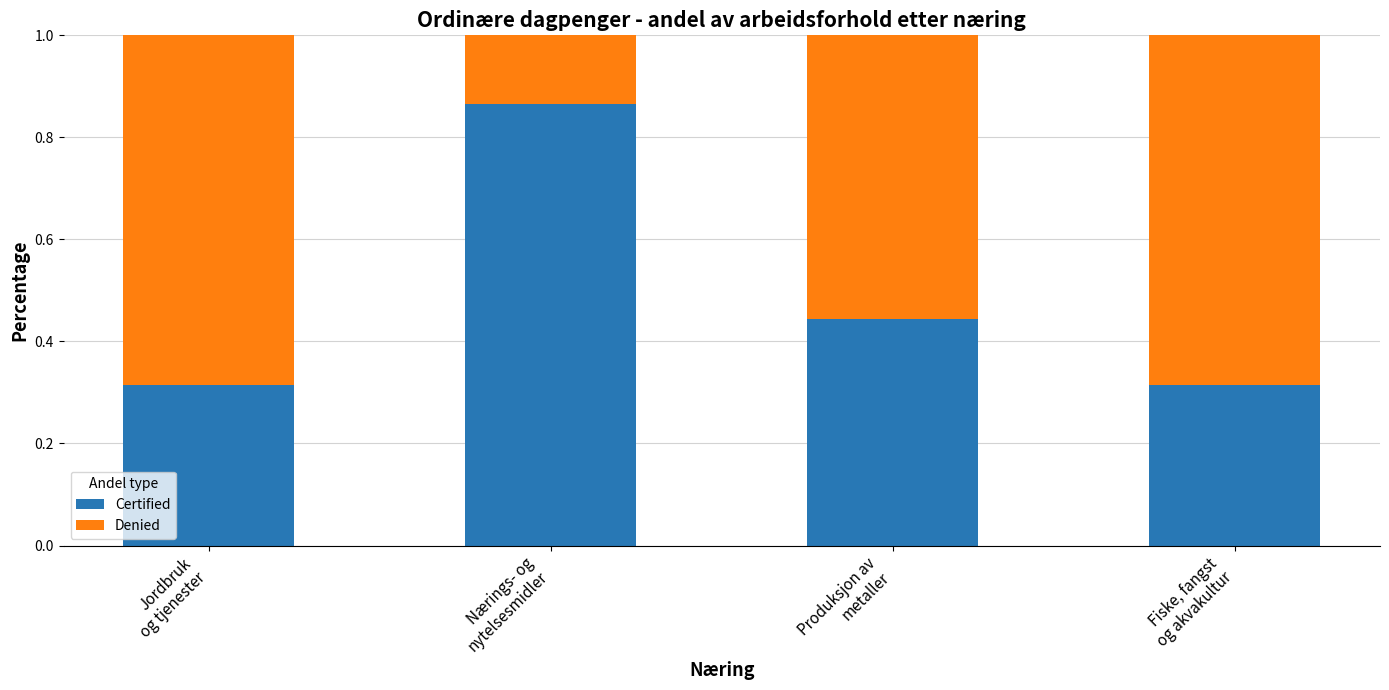

What is the average value of the Certified series?

0.5